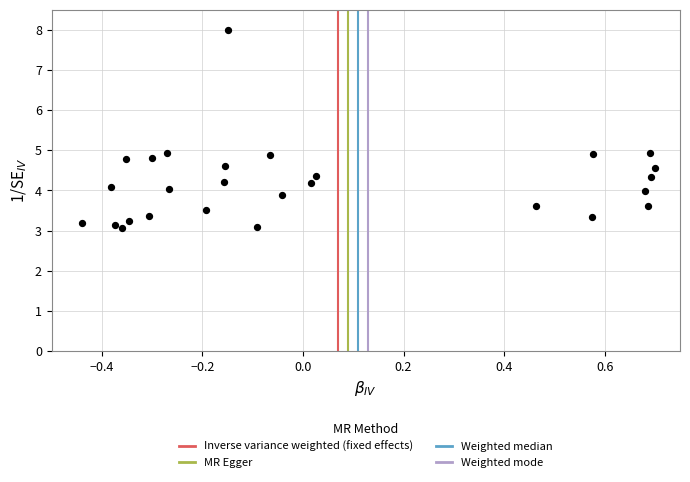

What is the range of Y values (max minus min)?

4.9